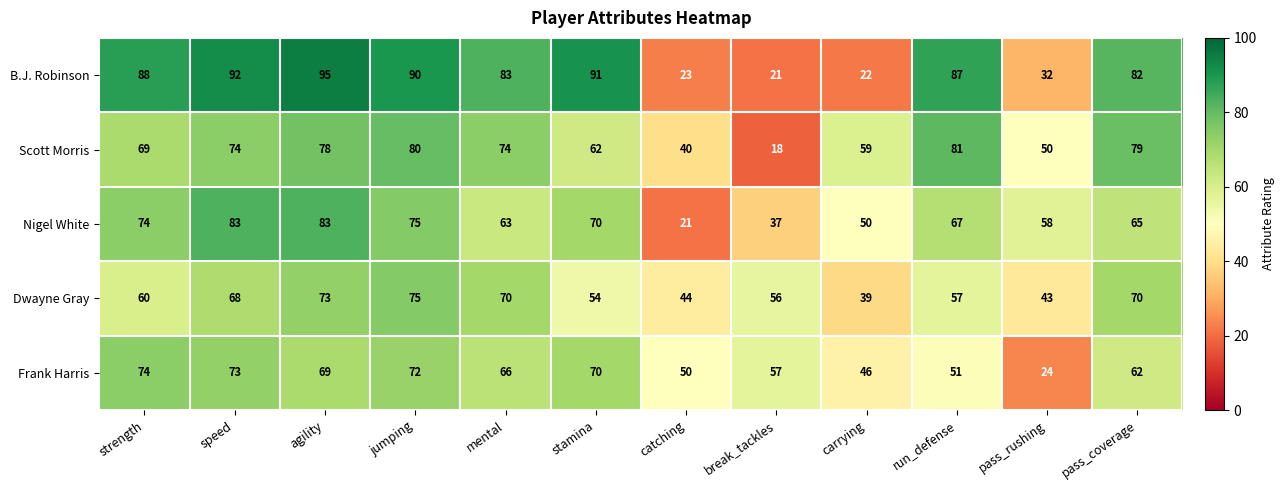

Which category has the highest value in the Frank Harris series?

strength